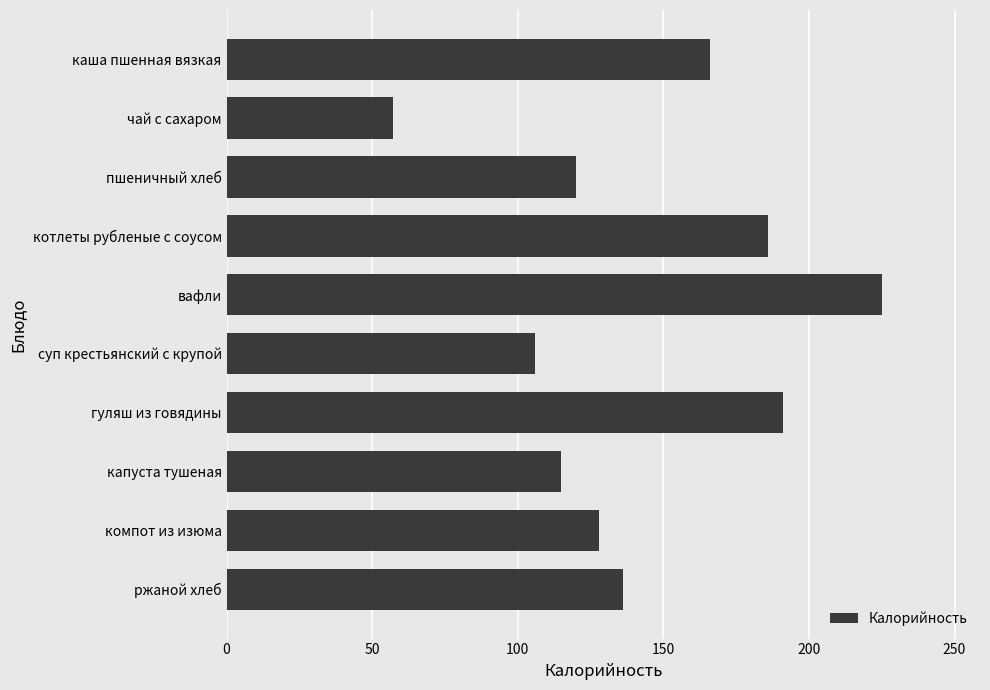

Rank the categories by value from highest to lowest.

вафли, гуляш из говядины, котлеты рубленые с соусом, каша пшенная вязкая, ржаной хлеб, компот из изюма, пшеничный хлеб, капуста тушеная, суп крестьянский с крупой, чай с сахаром